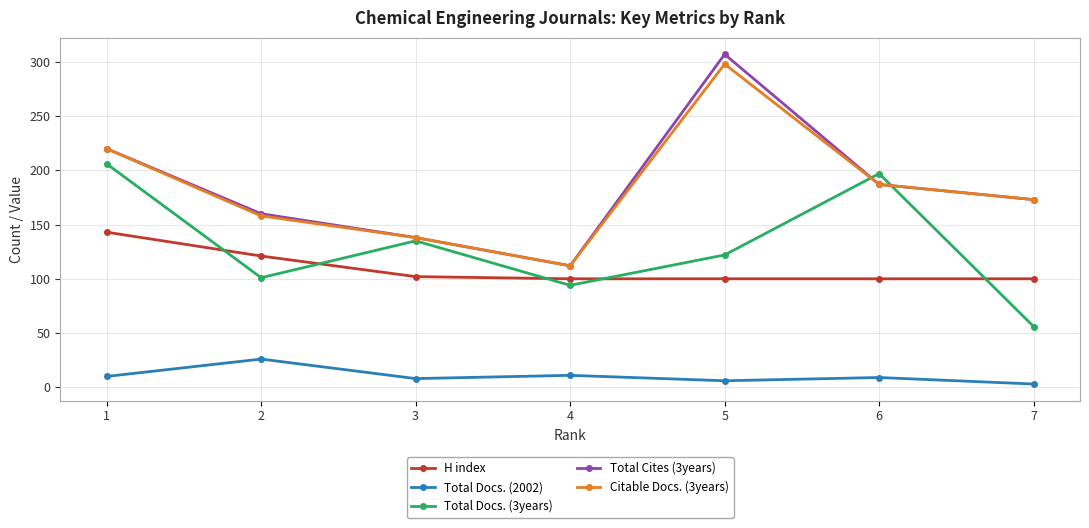

At which category does Total Docs. (2002) reach its first local peak?

2